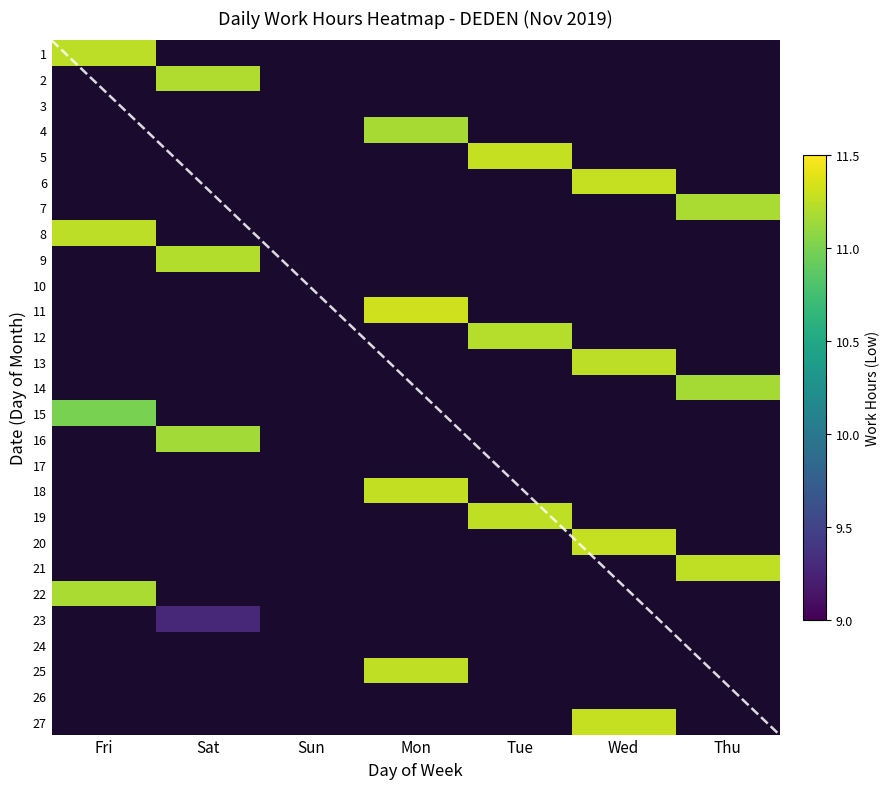

The 24 series shows 0.0 at Thu. True or false?

True